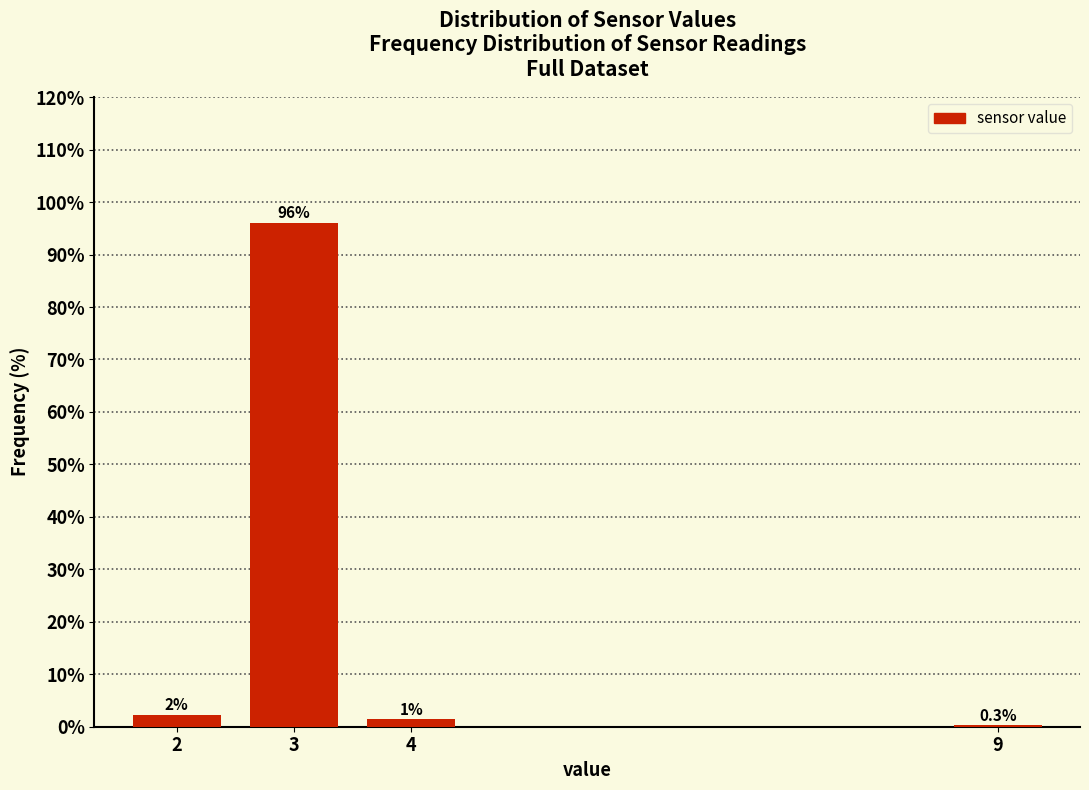

What value does the data have at 3?

96.1